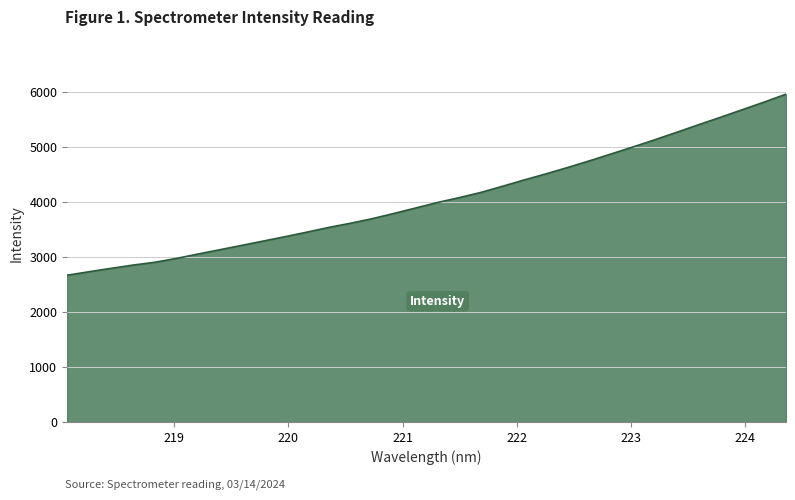

What is the smallest value displayed?

2670.6